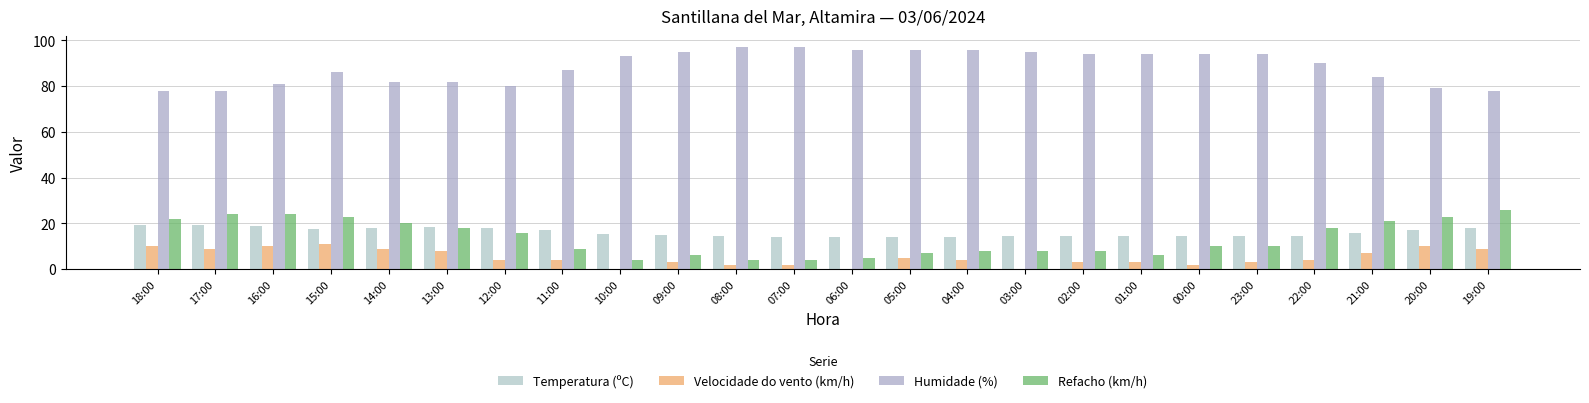

What is the difference between the highest and lowest values at 13:00?

74.0